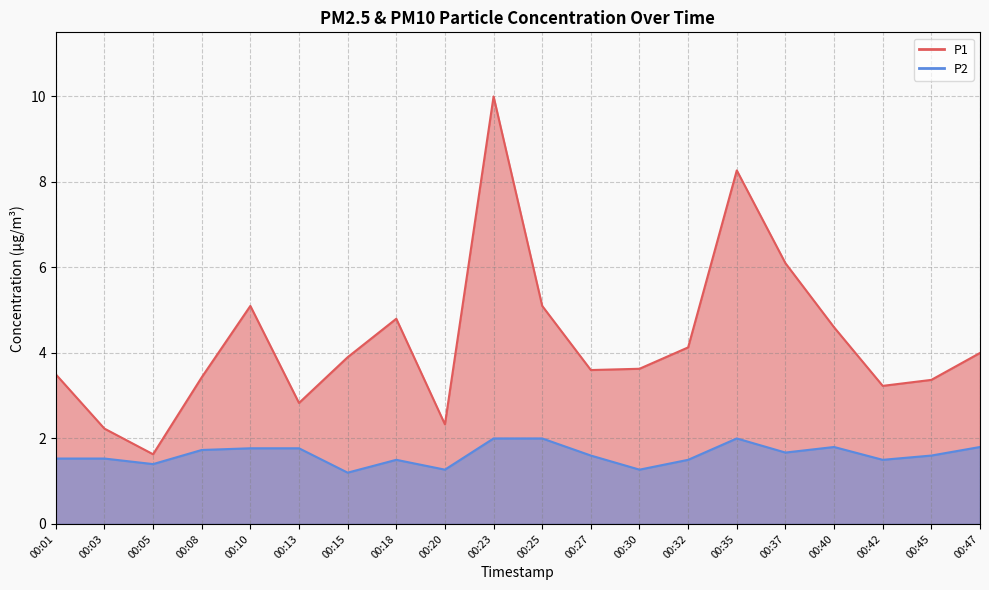

The value of P1 at 00:15 is 1.8. True or false?

False